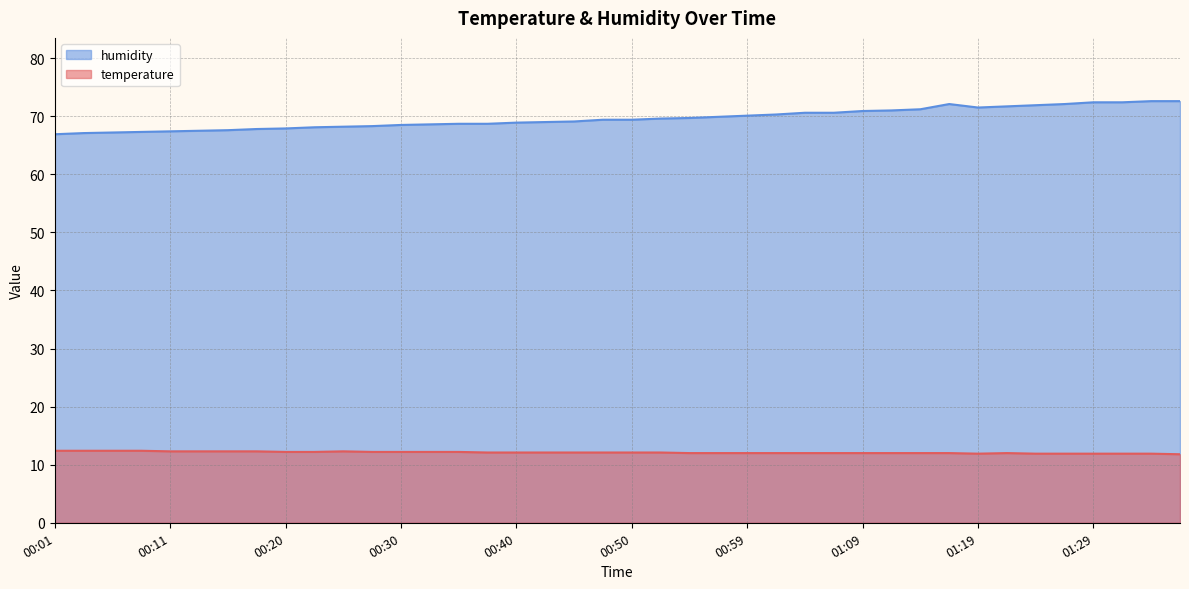

How many lines are shown in the chart?

2